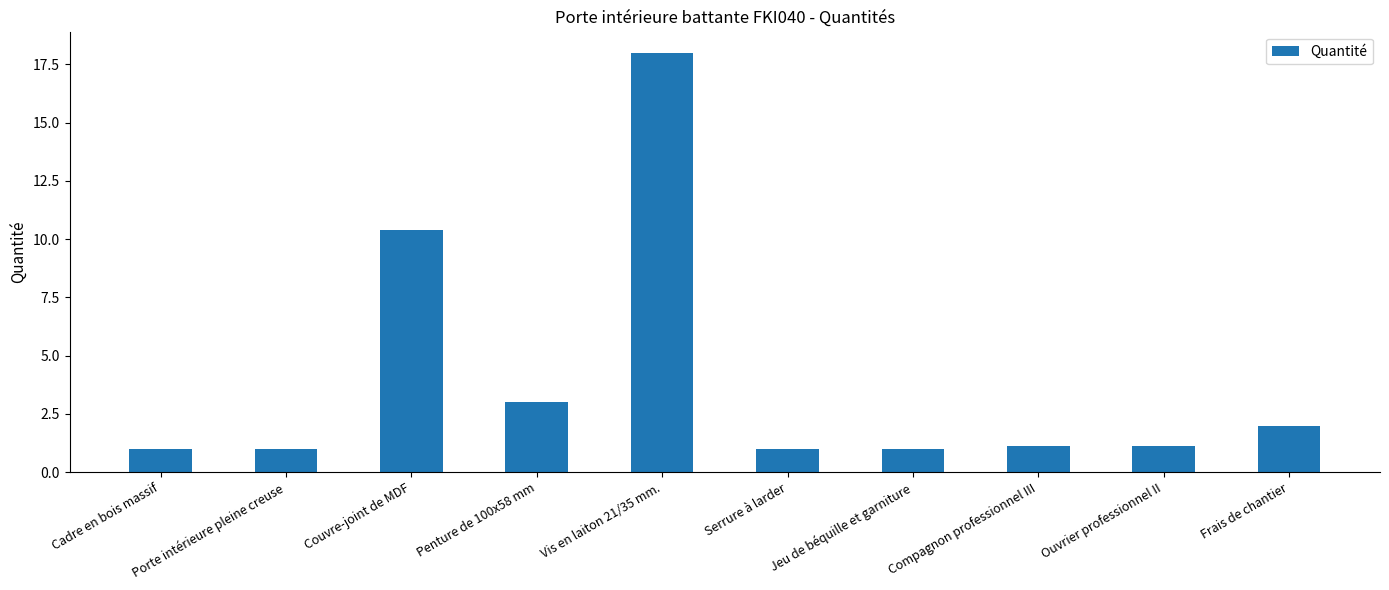

Reading left to right, list all the values displayed in this chart.

Cadre en bois massif=1.0	Porte intérieure pleine creuse=1.0	Couvre-joint de MDF=10.4	Penture de 100x58 mm=3.0	Vis en laiton 21/35 mm.=18.0	Serrure à larder=1.0	Jeu de béquille et garniture=1.0	Compagnon professionnel III=1.1	Ouvrier professionnel II=1.1	Frais de chantier=2.0